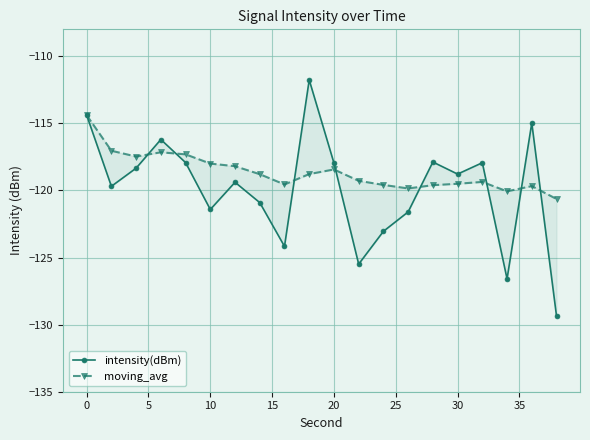

What is the difference between the second highest and minimum values in the moving_avg series?

3.6